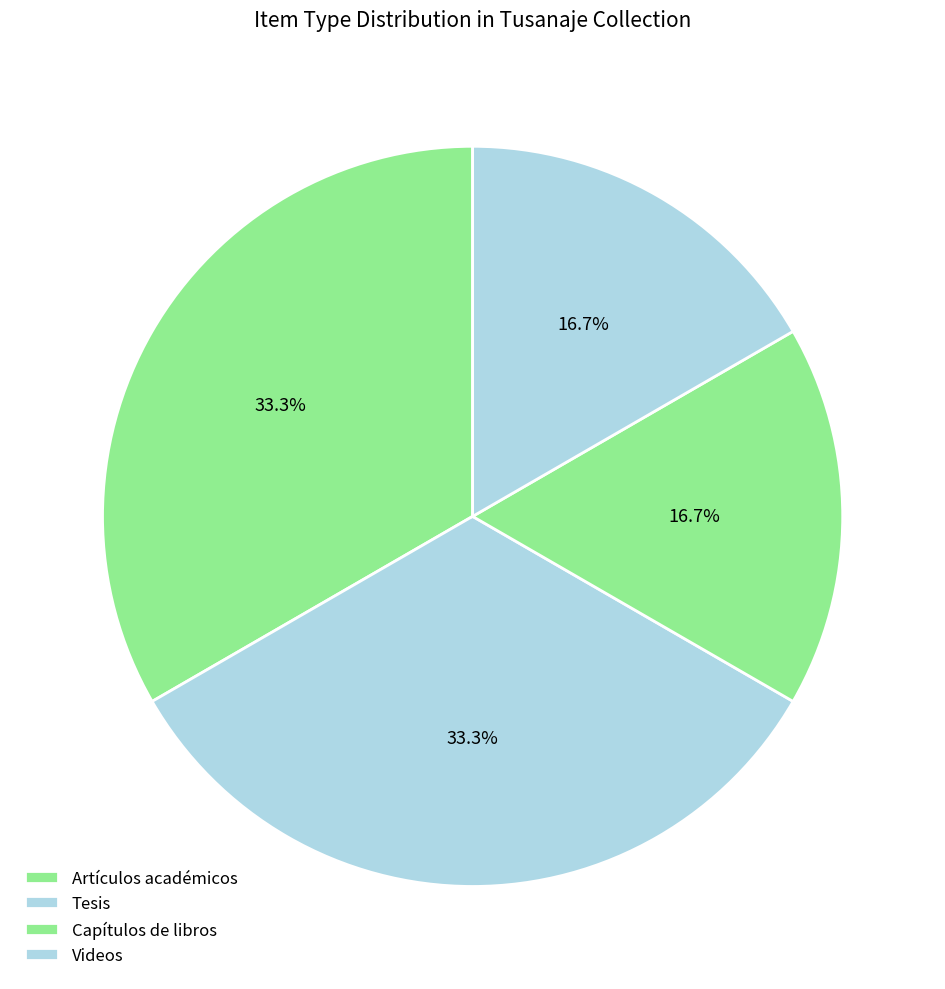

Which category has the biggest portion of the pie?

Artículos académicos